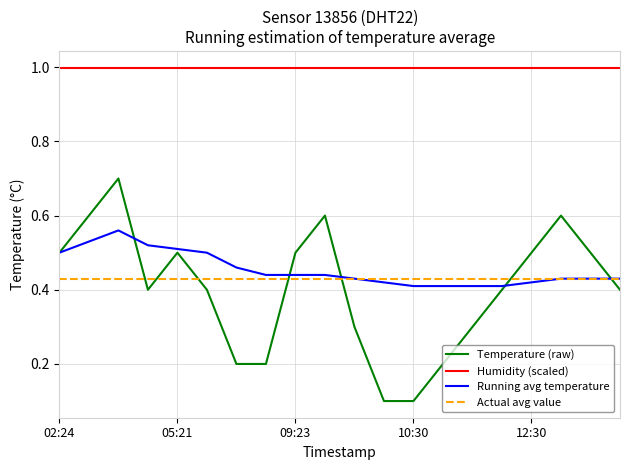

What is the minimum value for Running avg temperature?

0.4